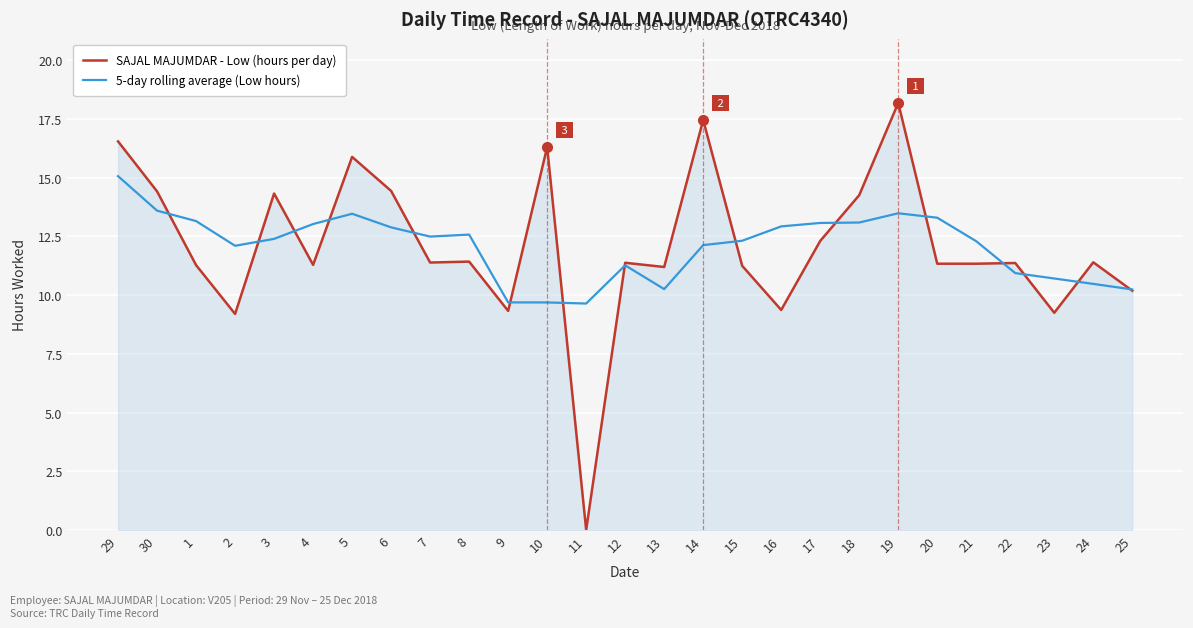

What is the average value of the SAJAL MAJUMDAR - Low (hours per day) series?

12.1